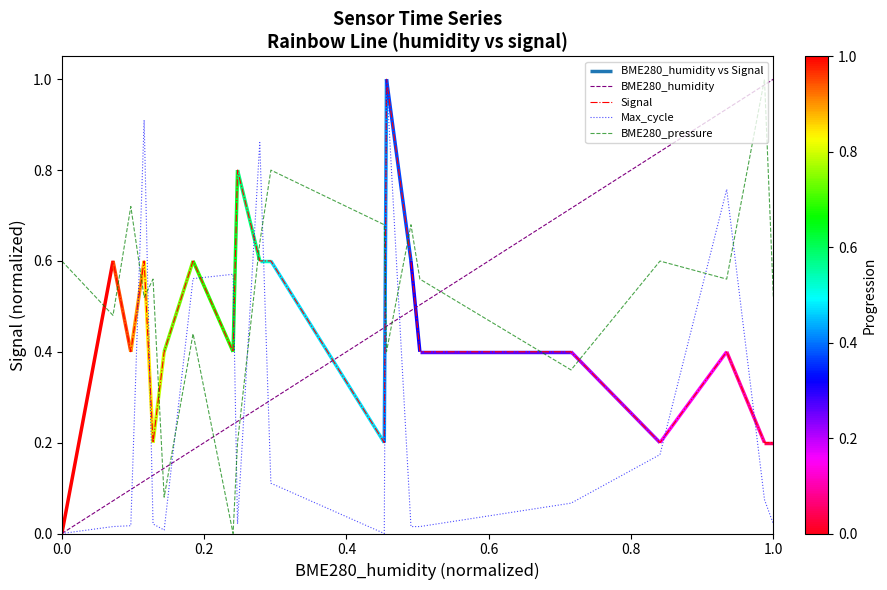

At how many categories does at least one series exceed 0?

20